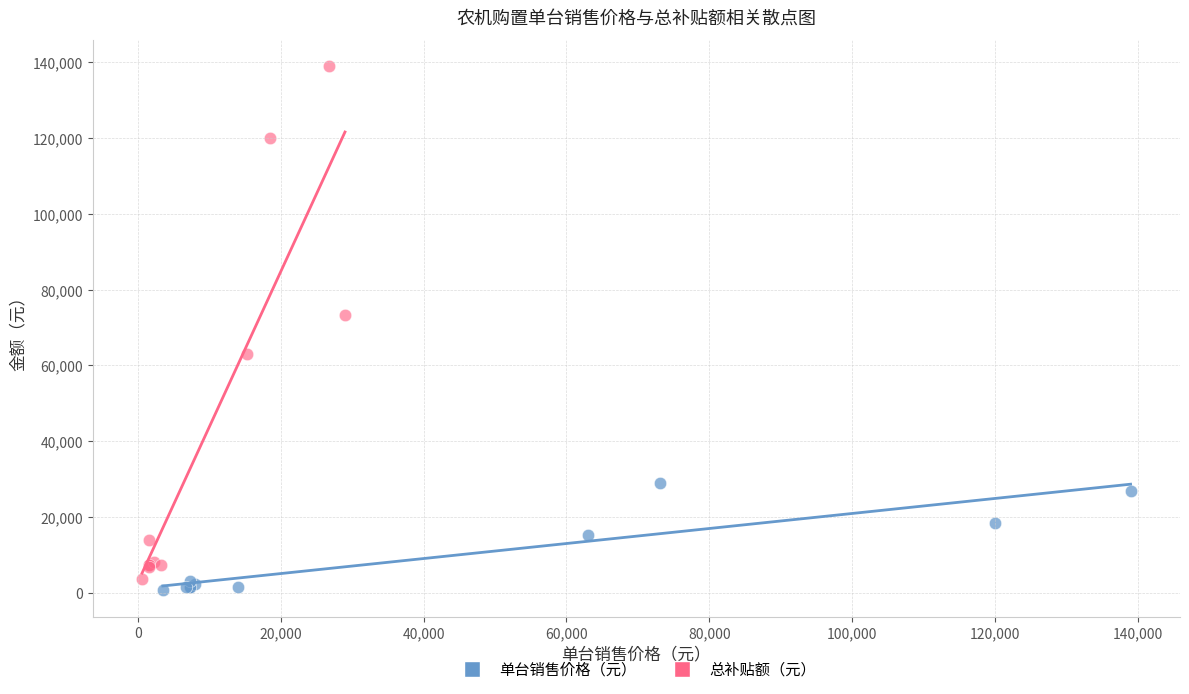

What are all the series names shown in the legend?

单台销售价格（元）, 总补贴额（元）